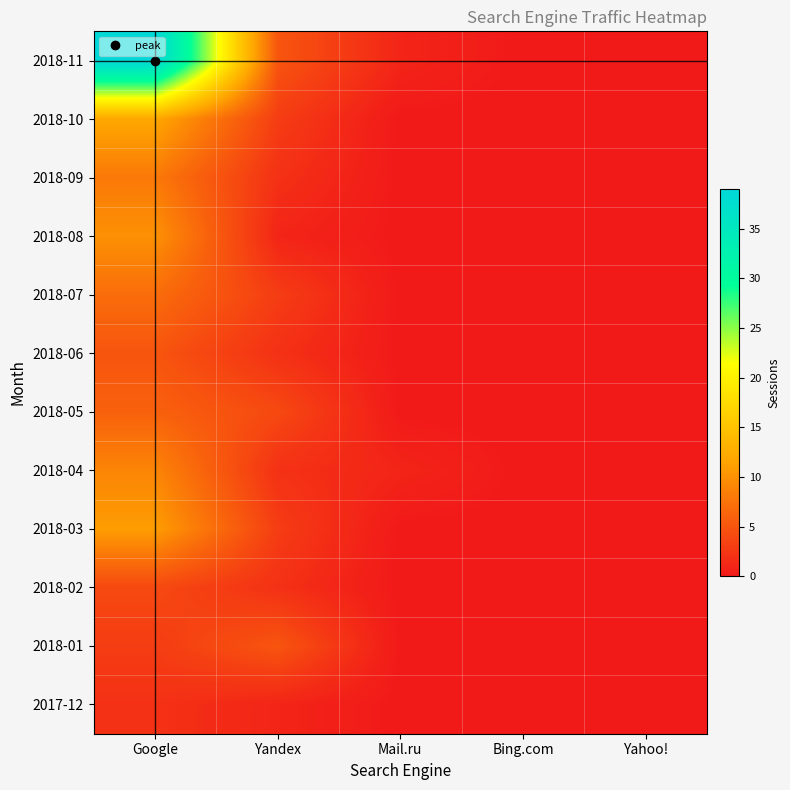

Reading left to right, extract all data points from this chart.

2018-11: Google=39	Yandex=5	Mail.ru=1	Bing.com=0	Yahoo!=0
2018-10: Google=12	Yandex=3	Mail.ru=0	Bing.com=0	Yahoo!=0
2018-09: Google=8	Yandex=2	Mail.ru=0	Bing.com=0	Yahoo!=0
2018-08: Google=10	Yandex=1	Mail.ru=0	Bing.com=0	Yahoo!=0
2018-07: Google=7	Yandex=3	Mail.ru=0	Bing.com=0	Yahoo!=0
2018-06: Google=5	Yandex=2	Mail.ru=0	Bing.com=0	Yahoo!=0
2018-05: Google=6	Yandex=4	Mail.ru=0	Bing.com=0	Yahoo!=0
2018-04: Google=9	Yandex=2	Mail.ru=1	Bing.com=0	Yahoo!=0
2018-03: Google=11	Yandex=3	Mail.ru=0	Bing.com=0	Yahoo!=0
2018-02: Google=4	Yandex=2	Mail.ru=0	Bing.com=0	Yahoo!=0
2018-01: Google=3	Yandex=5	Mail.ru=0	Bing.com=0	Yahoo!=0
2017-12: Google=2	Yandex=1	Mail.ru=0	Bing.com=0	Yahoo!=0